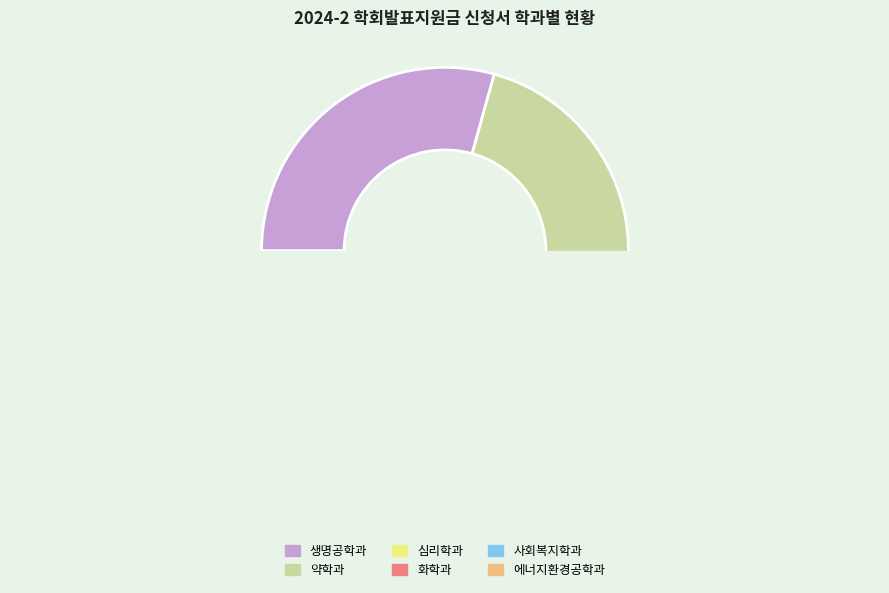

What is the total percentage of 사회복지학과 and 약학과?

37.3%